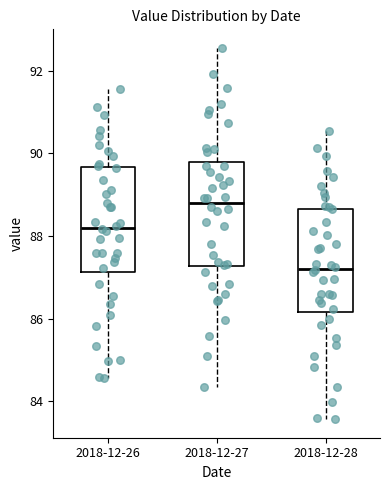

Reading left to right, read every box against the y-axis: the position of its median line, the range the box covers, and the ends of its whiskers. The values are not printed on the chart, so give them approximately, as read against the axis.

2018-12-26: median 88.2, box 87.2 to 89.6, whiskers 84.6 to 91.6
2018-12-27: median 88.8, box 87.2 to 89.8, whiskers 84.4 to 92.6
2018-12-28: median 87.2, box 86.2 to 88.6, whiskers 83.6 to 90.6